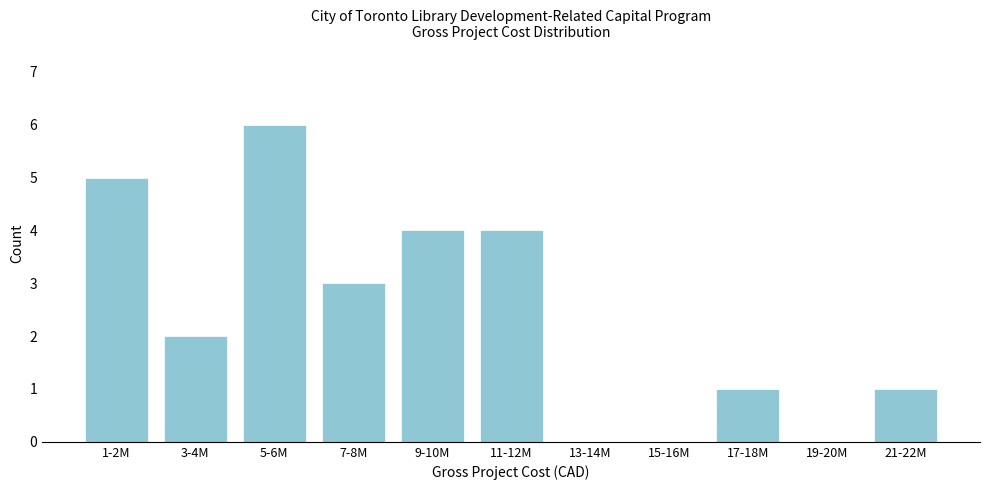

Reading right to left, transcribe all the data shown in this chart.

21-22M=1	19-20M=0	17-18M=1	15-16M=0	13-14M=0	11-12M=4	9-10M=4	7-8M=3	5-6M=6	3-4M=2	1-2M=5